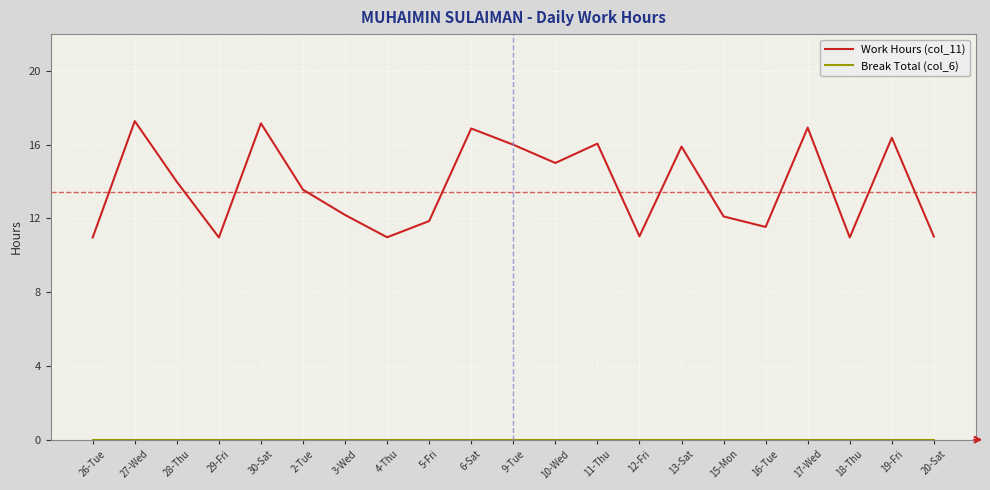

Which series has the largest range (max minus min)?

Work Hours (col_11)